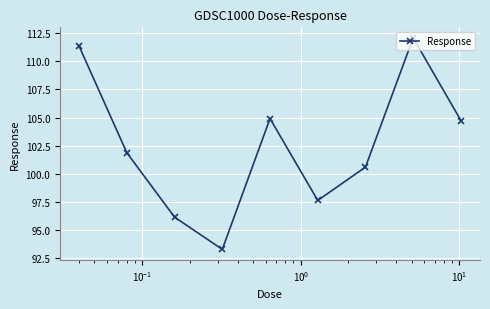

What is the value of the 8th point from the left?

112.1